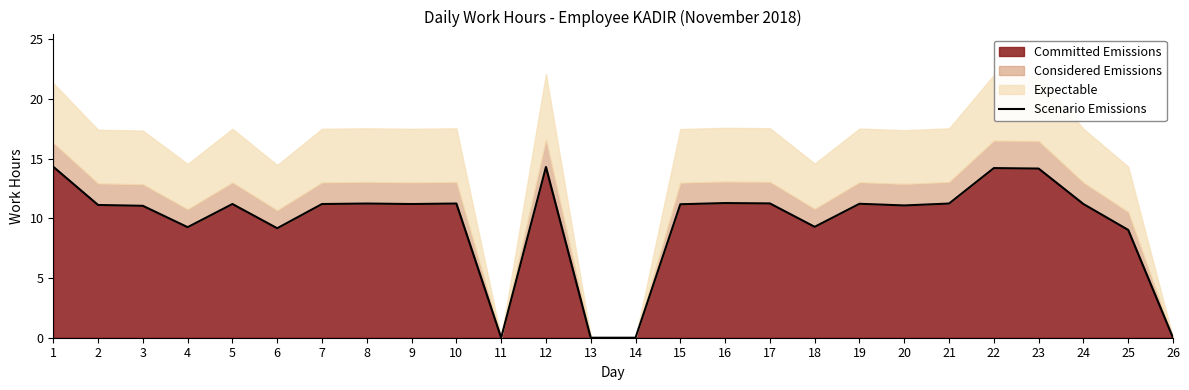

Count the number of values greater than 11.

18